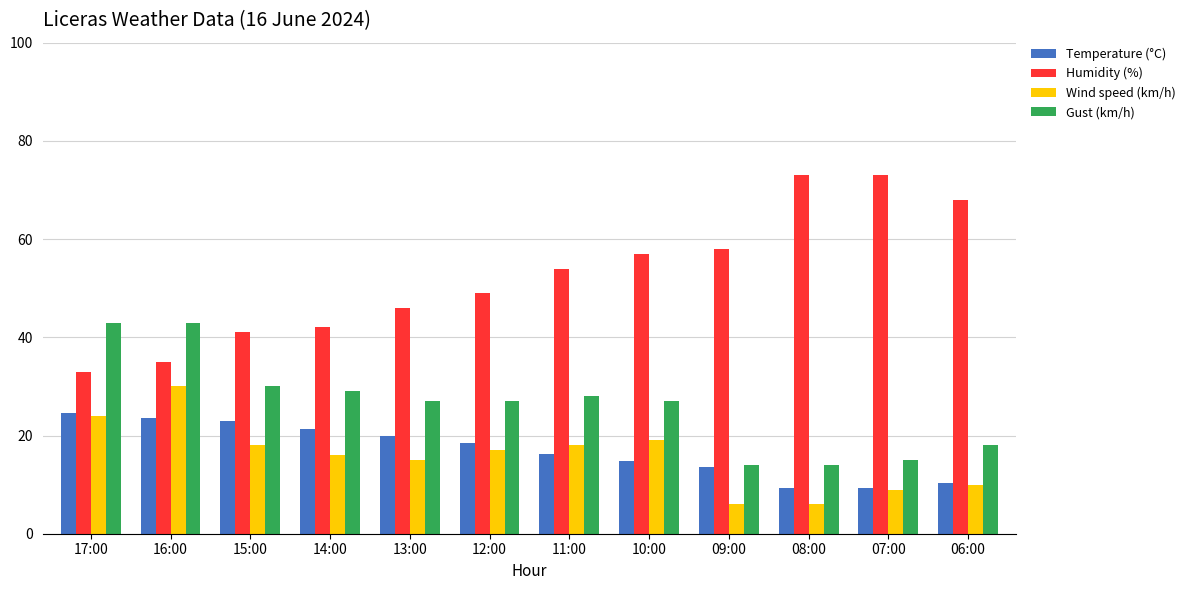

What is the label of the 11th bar from the left?

07:00